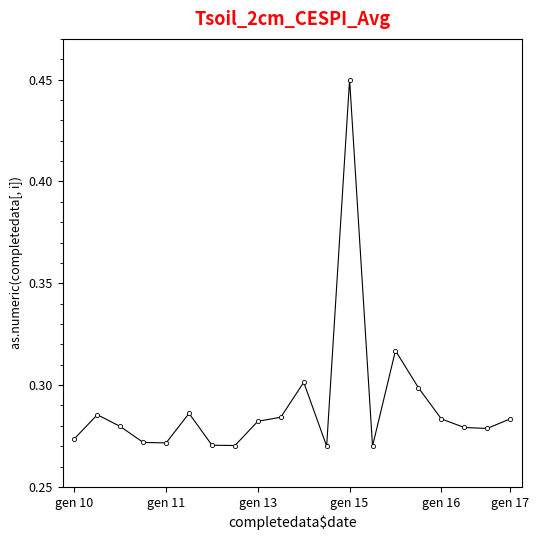

True or false: there are more than 2 points higher than both neighbors.

True